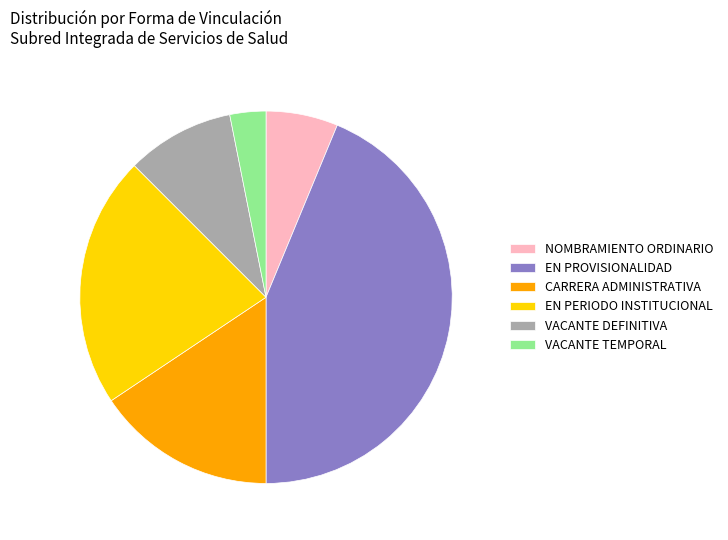

Is it true that CARRERA ADMINISTRATIVA is 49% of the pie?

False